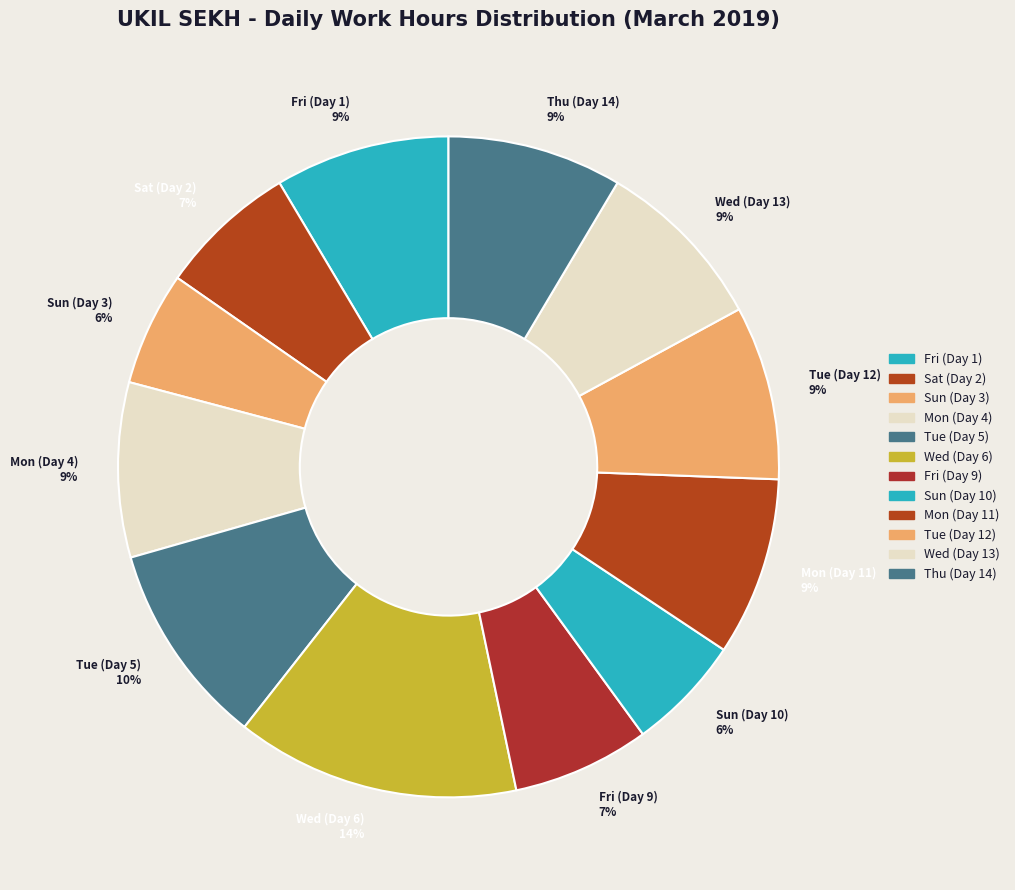

To the nearest percent, what portion does Sun (Day 3) represent?

6%